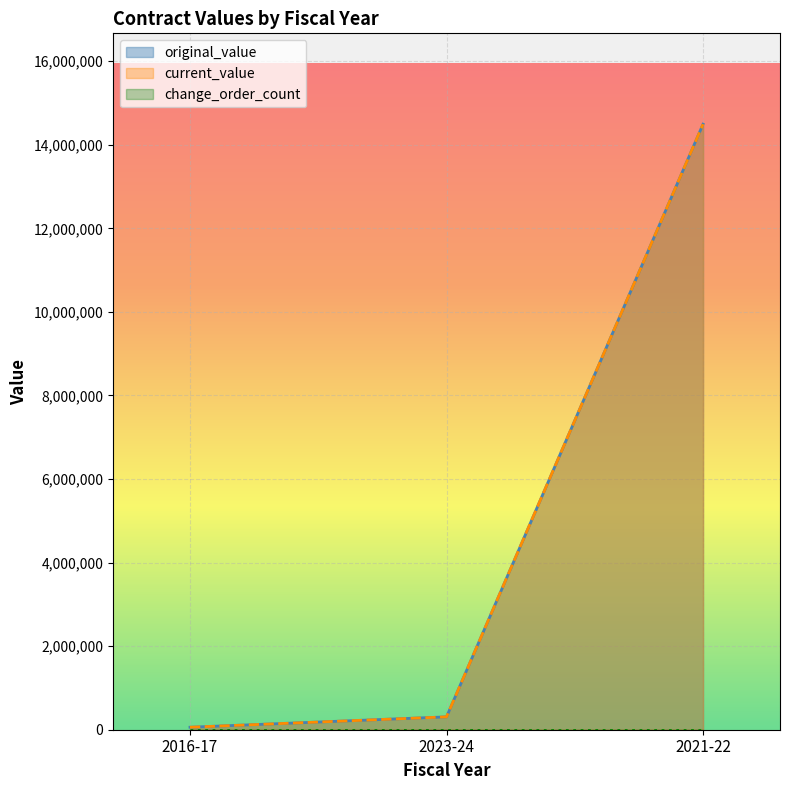

What is the sum of all original_value values?

14861447.9